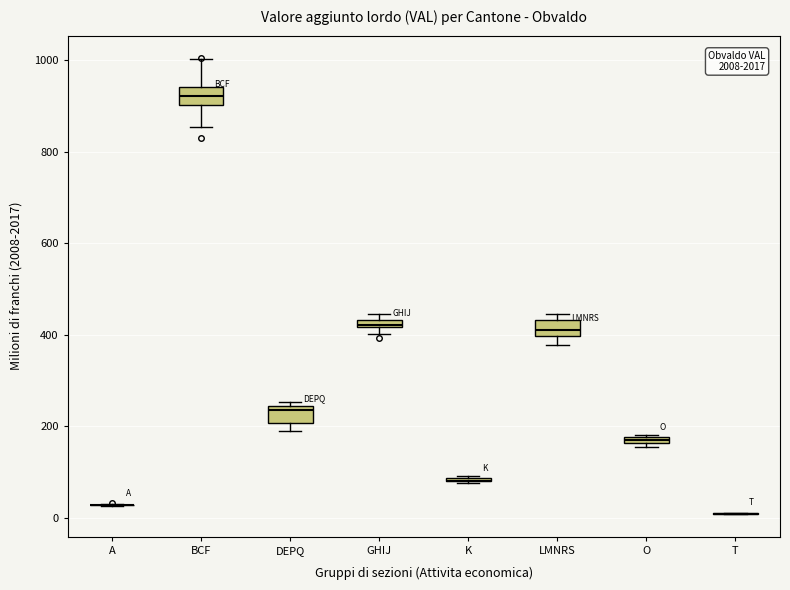

Where does the lower whisker of the box for BCF end on the y-axis? The values are not printed on the chart, so give them approximately, as read against the axis.

860